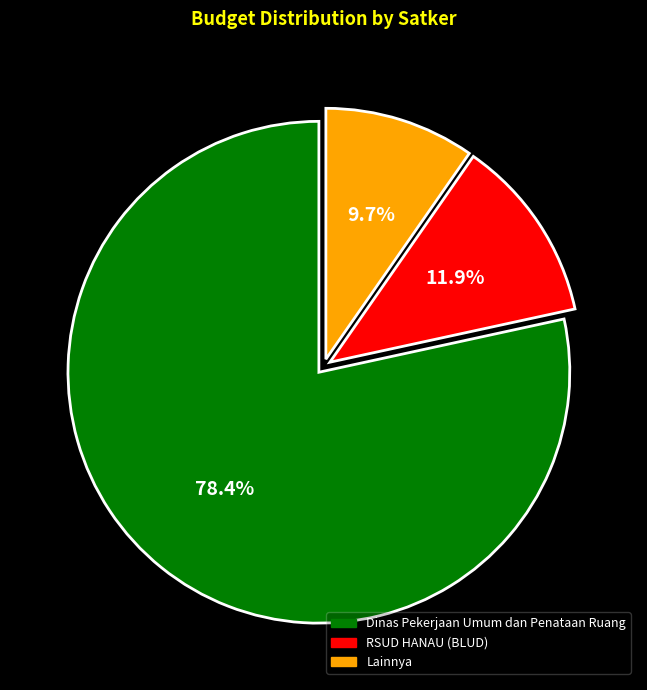

Is there a majority slice in this chart?

Yes